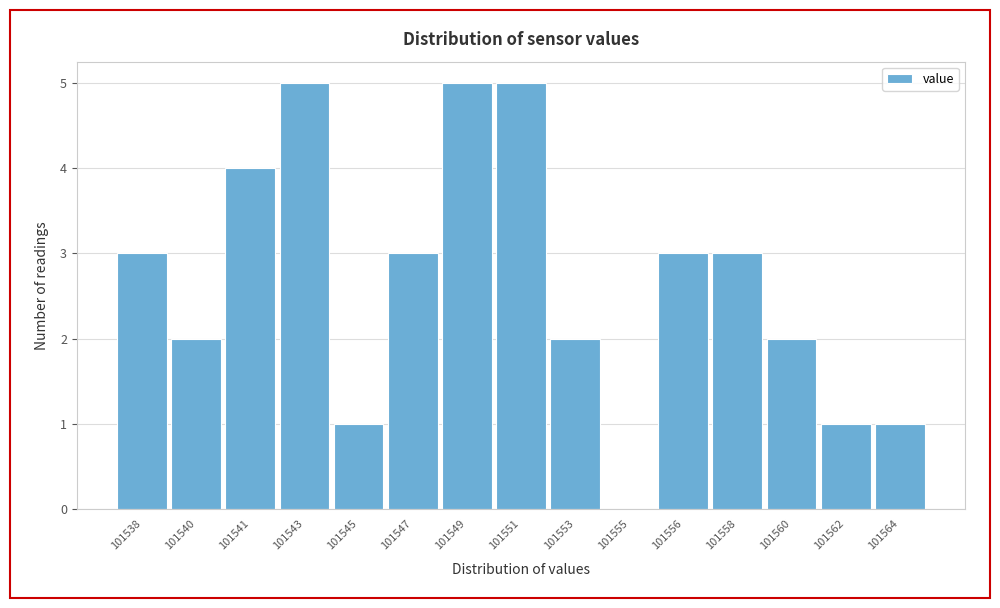

Reading left to right, transcribe all the data shown in this chart.

101538=3	101540=2	101541=4	101543=5	101545=1	101547=3	101549=5	101551=5	101553=2	101555=0	101556=3	101558=3	101560=2	101562=1	101564=1